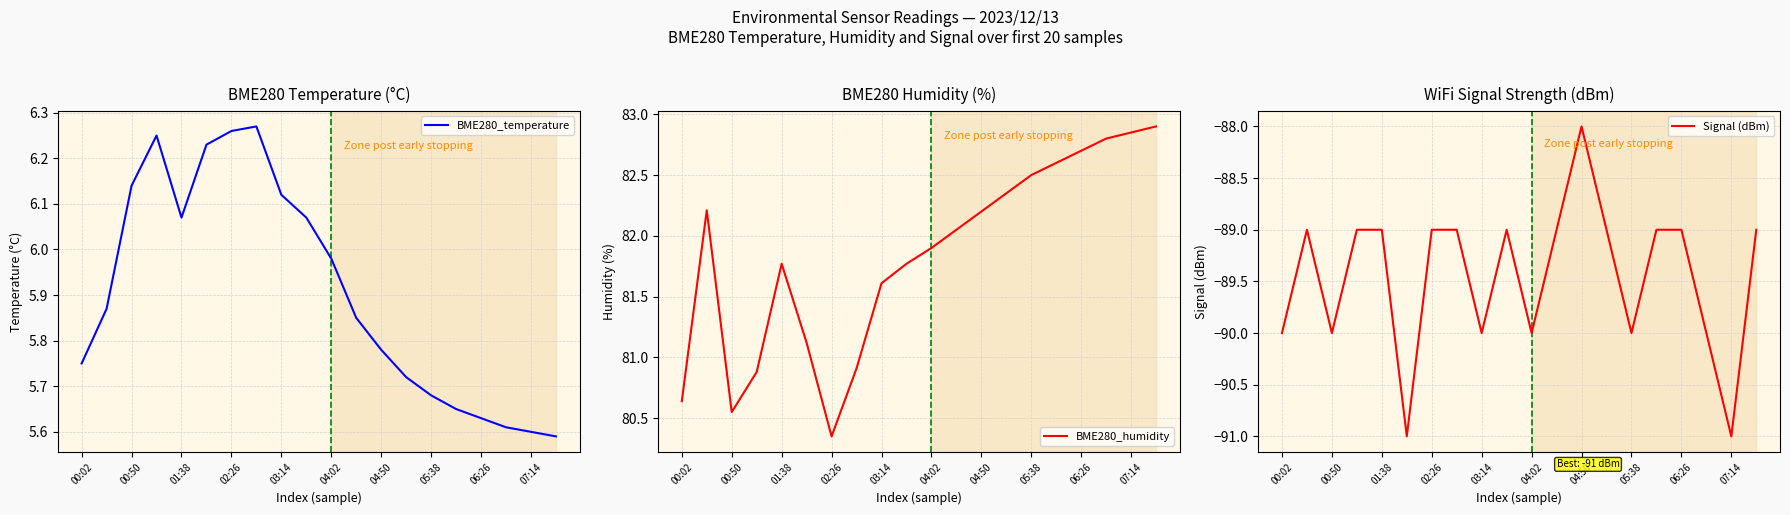

What is the average value of the BME280_temperature series?

5.9